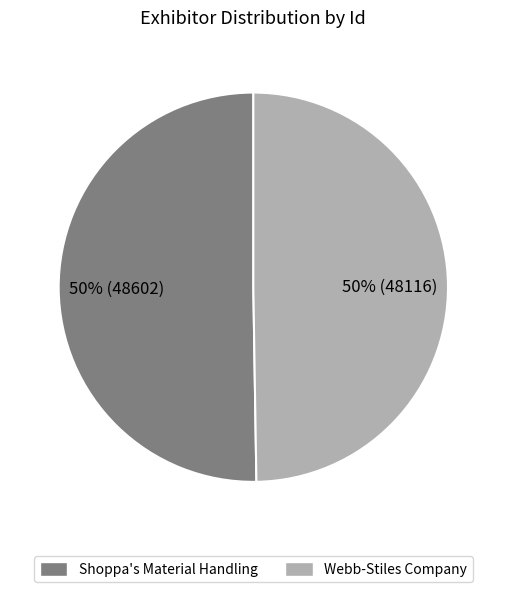

Is the sum of Shoppa's Material Handling and Webb-Stiles Company greater than half?

Yes